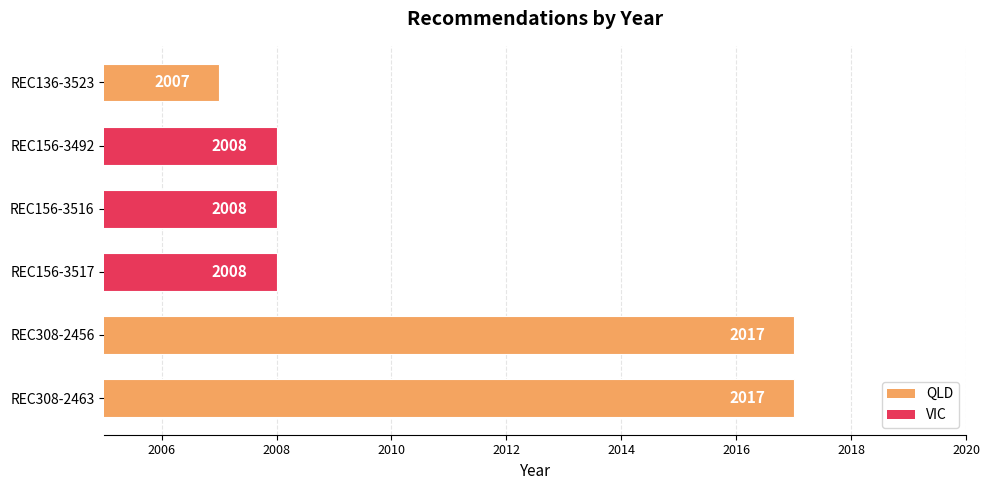

What is the smallest value displayed?

2007